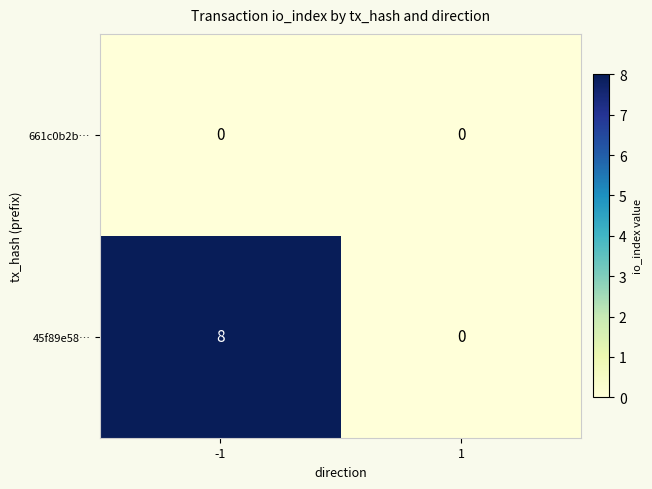

Which series changed the most between -1 and 1?

45f89e58…